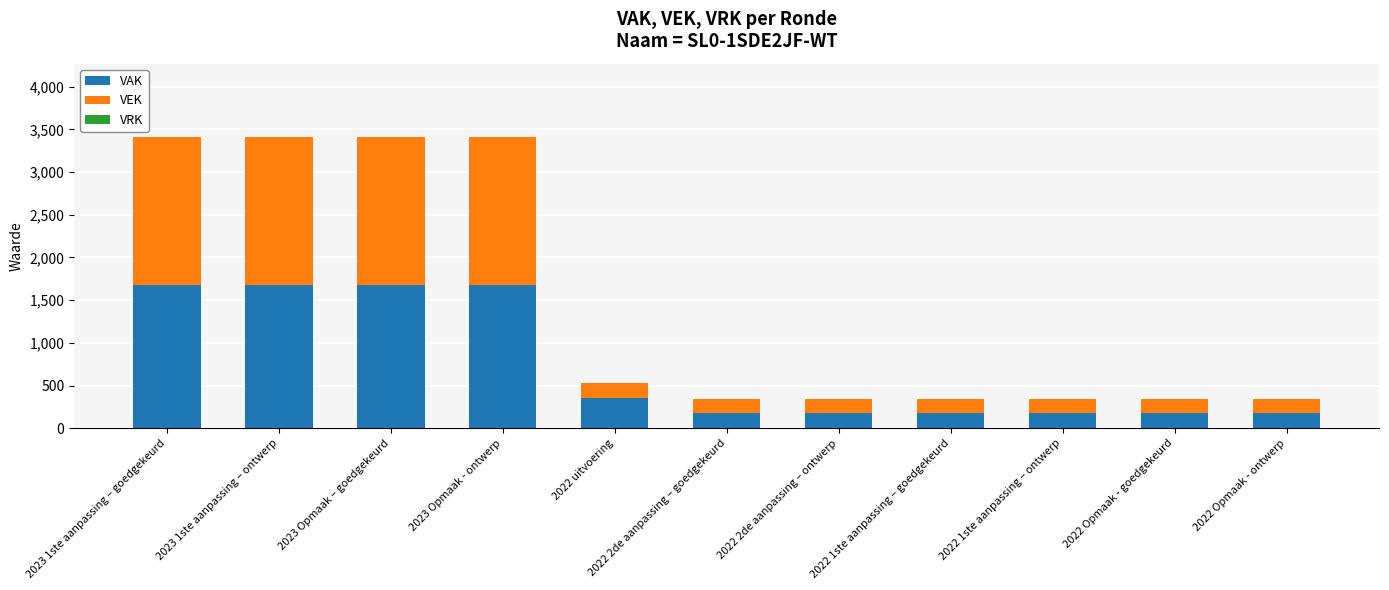

Is it true that VAK equals 584 at 2023 Opmaak - ontwerp?

False